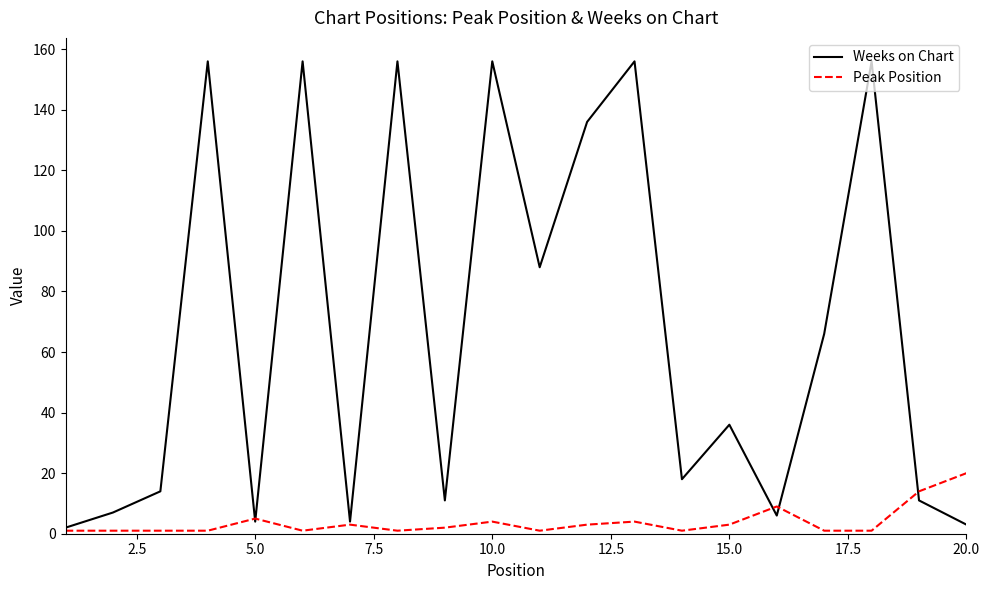

Which series has the largest total across all categories?

Weeks on Chart